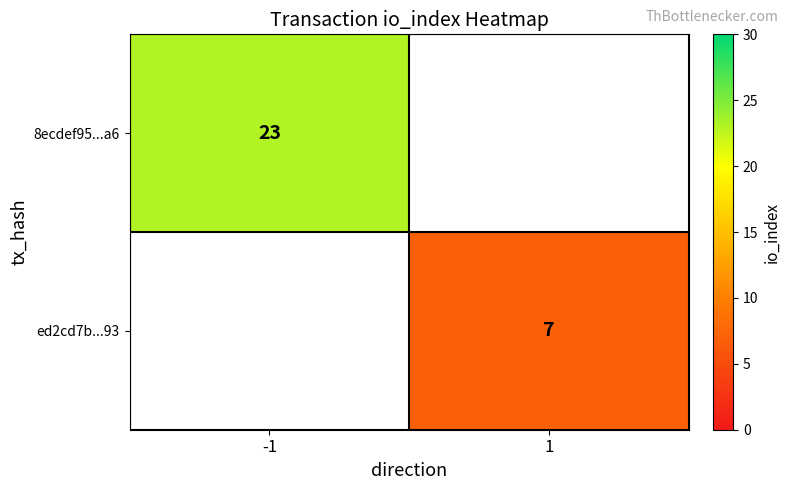

How many distinct data groups are displayed?

2